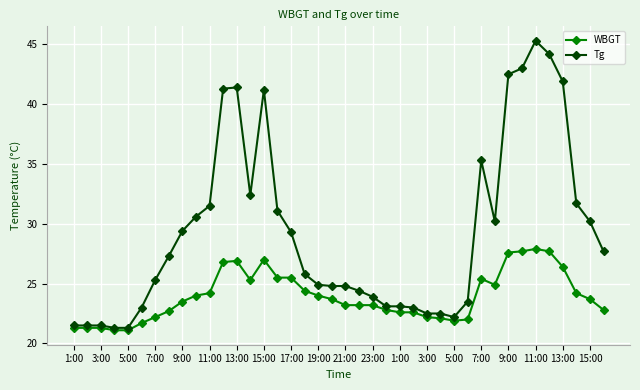

List the series in order of their peak value, lowest first.

WBGT, Tg